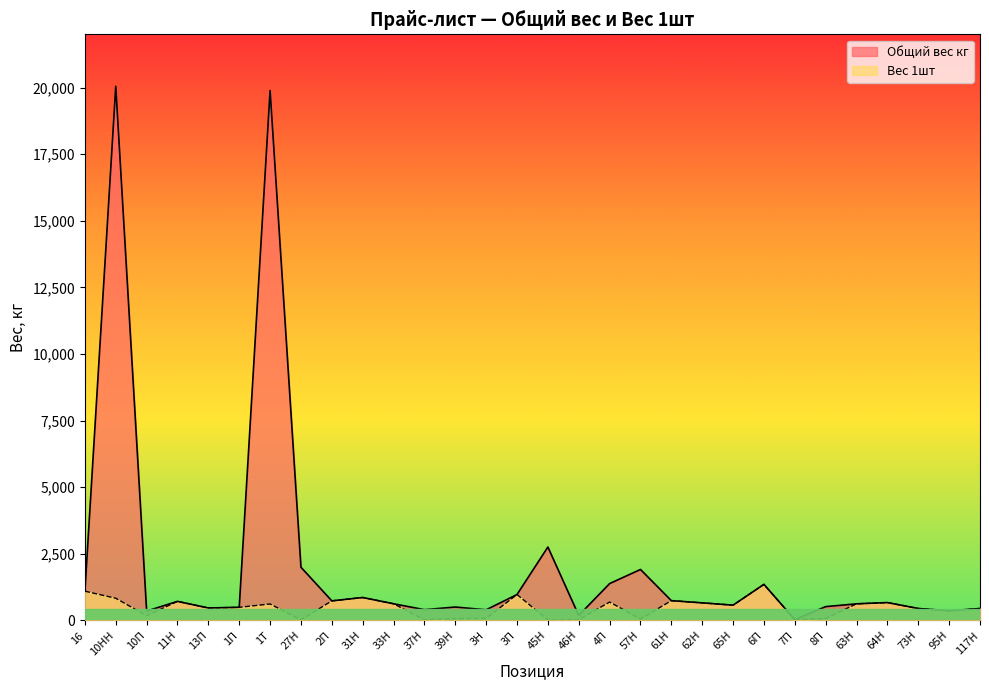

Is it true that Вес 1шт equals 31.0 at 57Н?

False